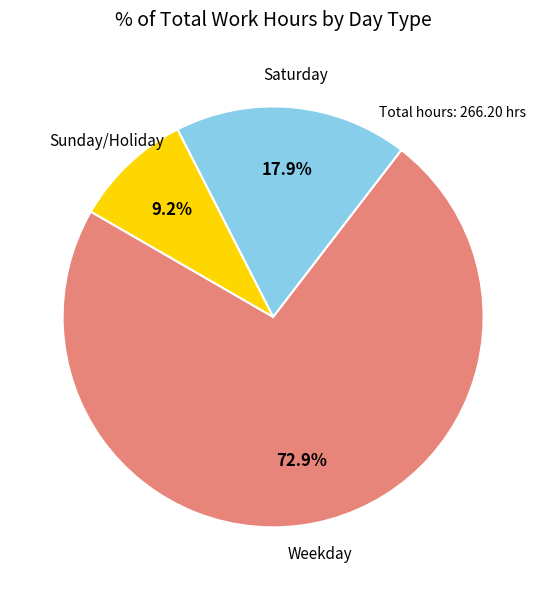

Is there a majority slice in this chart?

Yes